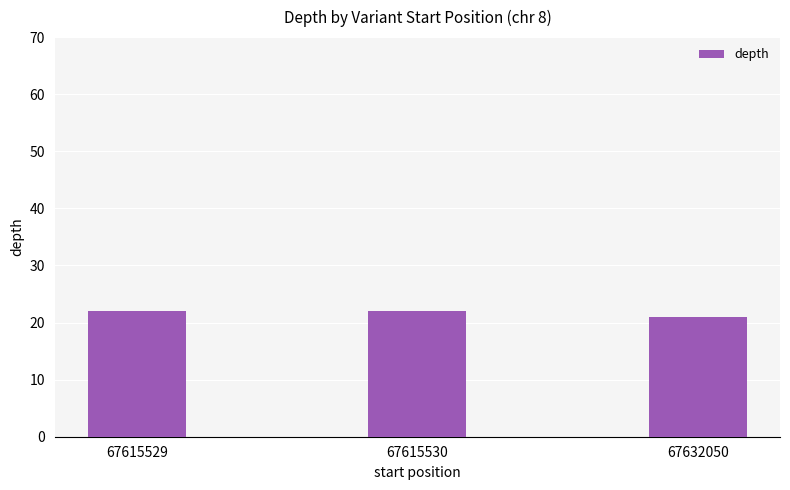

Where is the data nearest to the value 21?

67632050